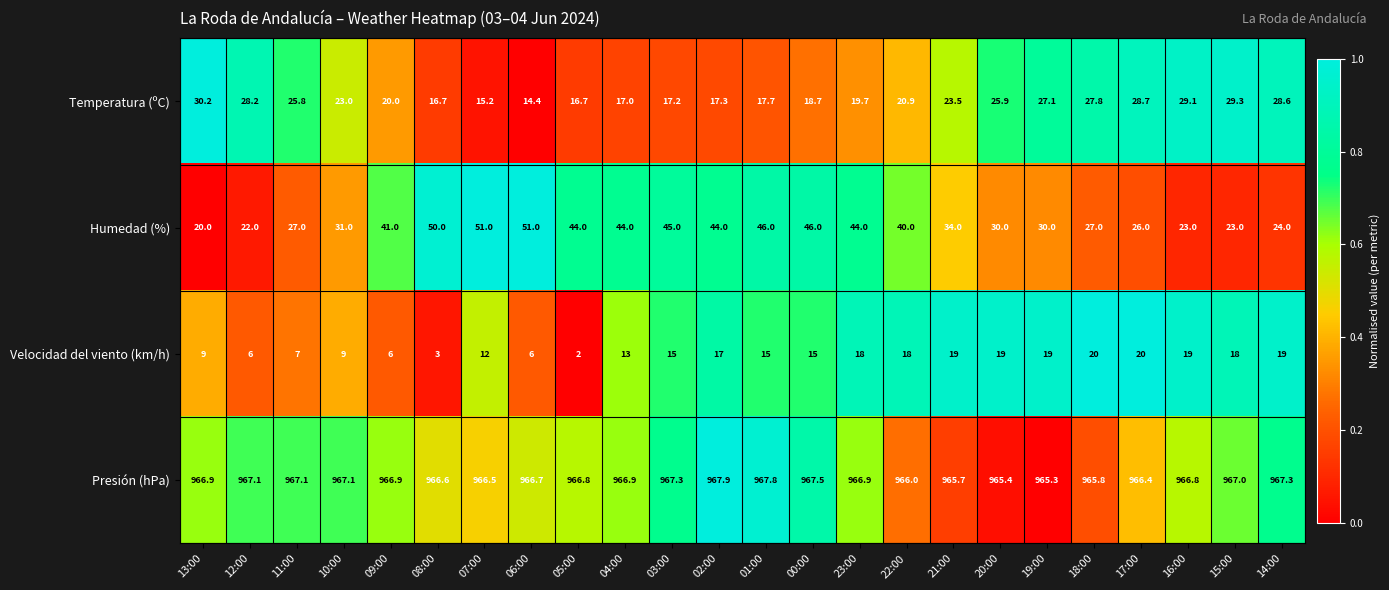

What is the greatest value displayed?

967.9